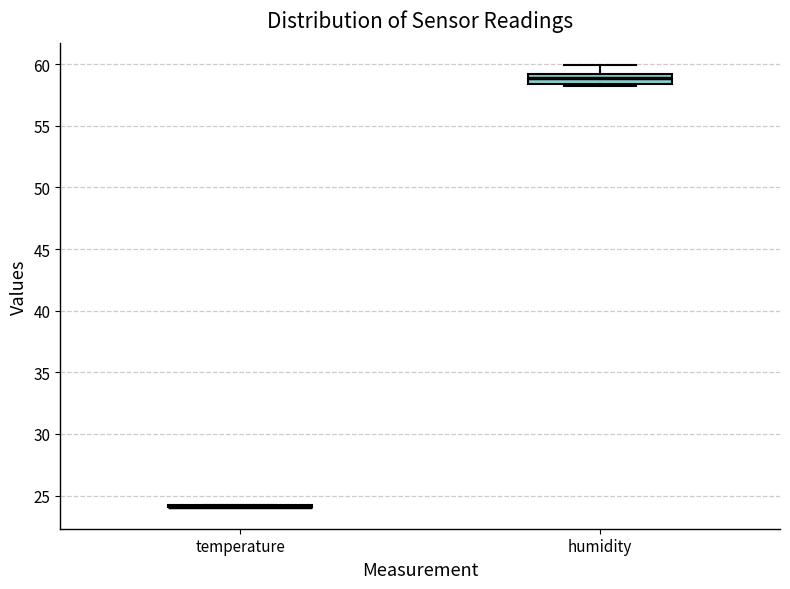

Reading left to right, transcribe this box plot: for each box, give where its median line is, the range the box spans, and where its two whiskers end, as read against the y-axis. The values are not printed on the chart, so give them approximately, as read against the axis.

temperature: box collapsed to a line at 24.0, whiskers 24.0 to 24.0
humidity: median 59.0 (inside the box), box 58.5 to 59.0, whiskers 58.0 to 60.0